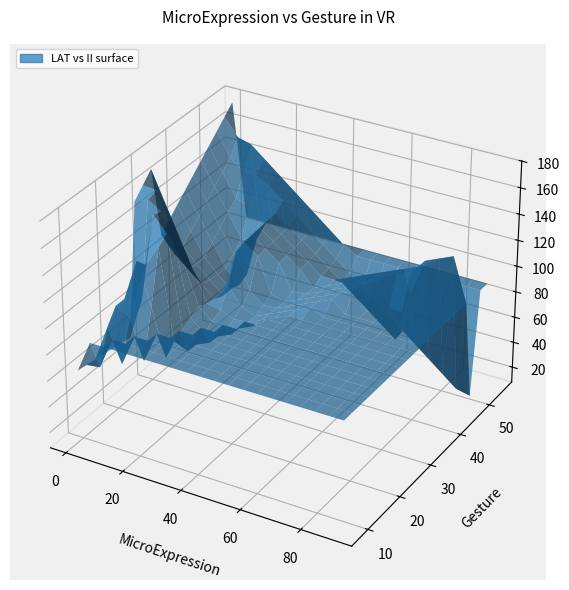

Reading left to right, transcribe all the data shown in this chart.

ii_values: ii_values=22.0	lat_values=22.0	long_values=1.0	3=20.0	4=20.0	5=45.0	6=22.0	7=22.0	8=22.0	9=20.0	10=15.0	11=1.0	12=1.0	13=1.0	14=1.0	15=2.0	16=2.0	17=2.0	18=2.0	19=2.0	20=2.0	21=2.0	22=2.0	23=2.0	24=1.0	25=1.0	26=90.0	27=90.0	28=20.0	29=20.0	30=20.0	31=20.0	32=20.0	33=20.0	34=20.0	35=20.0	36=20.0	37=20.0	38=20.0	39=20.0
lat_values: ii_values=47.8	lat_values=47.9	long_values=54.6	3=37.0	4=36.0	5=45.0	6=34.2	7=47.3	8=48.5	9=38.0	10=21.5	11=25.3	12=31.8	13=30.3	14=20.0	15=15.4	16=13.1	17=10.3	18=16.2	19=18.5	20=11.7	21=10.0	22=9.8	23=18.3	24=24.6	25=8.4	26=49.8	27=48.5	28=37.6	29=18.2	30=40.4	31=28.5	32=18.2	33=33.4	34=18.2	35=41.5	36=32.5	37=18.2	38=18.2	39=18.2
long_values: ii_values=122.4	lat_values=122.6	long_values=177.0	3=76.1	4=75.4	5=83.3	6=119.4	7=122.7	8=124.7	9=76.3	10=157.8	11=157.1	12=115.0	13=172.3	14=59.5	15=73.8	16=80.3	17=92.8	18=82.3	19=67.4	20=92.7	21=76.3	22=81.5	23=72.2	24=56.7	25=65.2	26=5.5	27=127.4	28=76.3	29=64.8	30=73.7	31=80.2	32=64.8	33=77.7	34=64.8	35=70.3	36=79.1	37=64.8	38=64.8	39=64.8